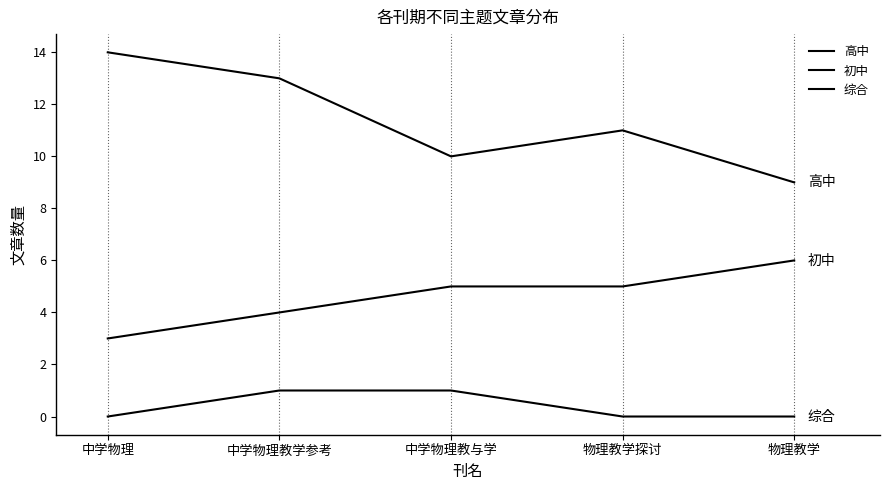

Rank the series at 中学物理教学参考 from lowest to highest value.

综合, 初中, 高中